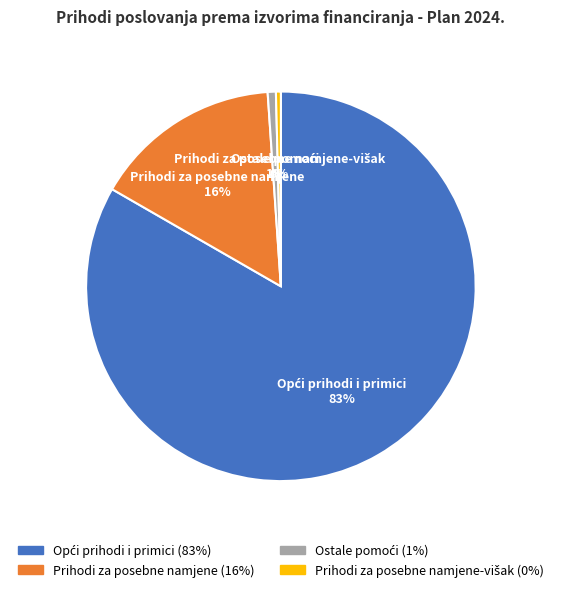

Is it true that Prihodi za posebne namjene is 16% of the pie?

True